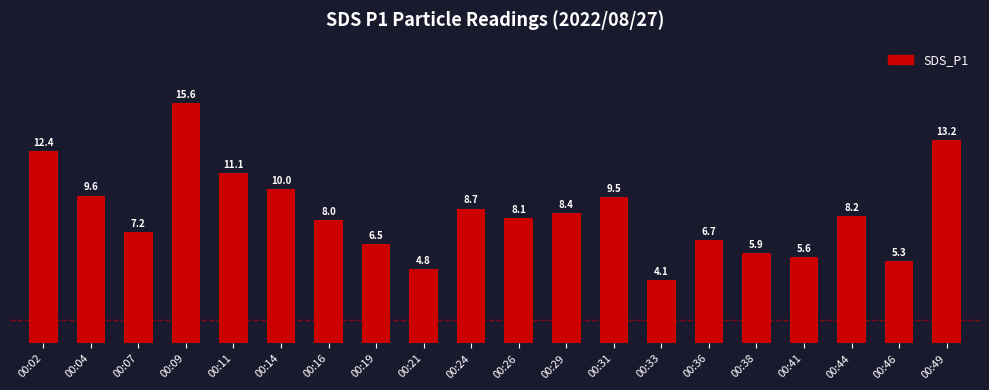

Approximately how many times larger is the value at 00:14 compared to 00:02?

0.8